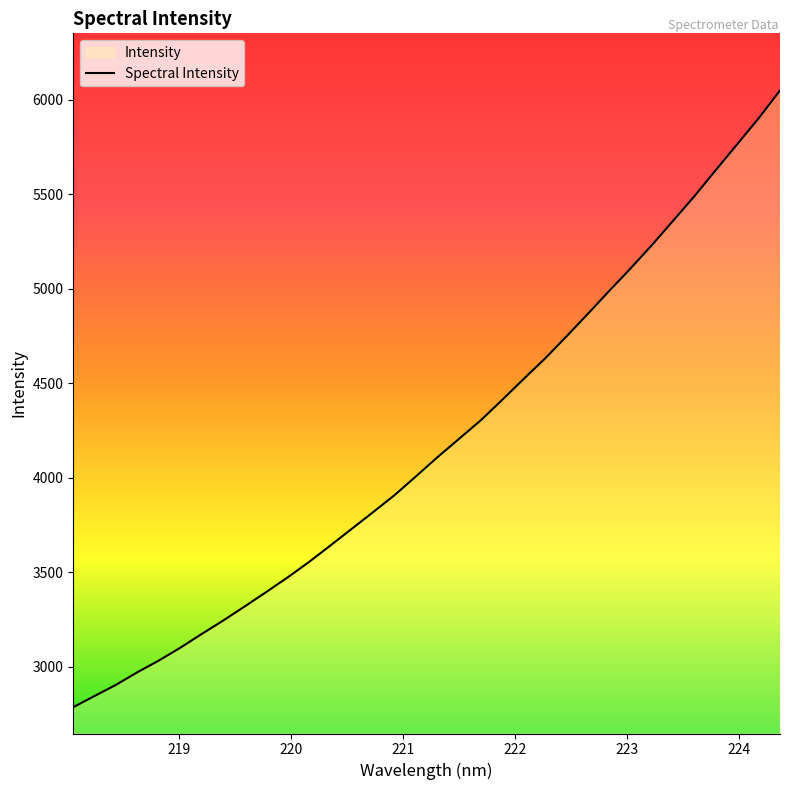

What is the greatest value displayed?

6048.2